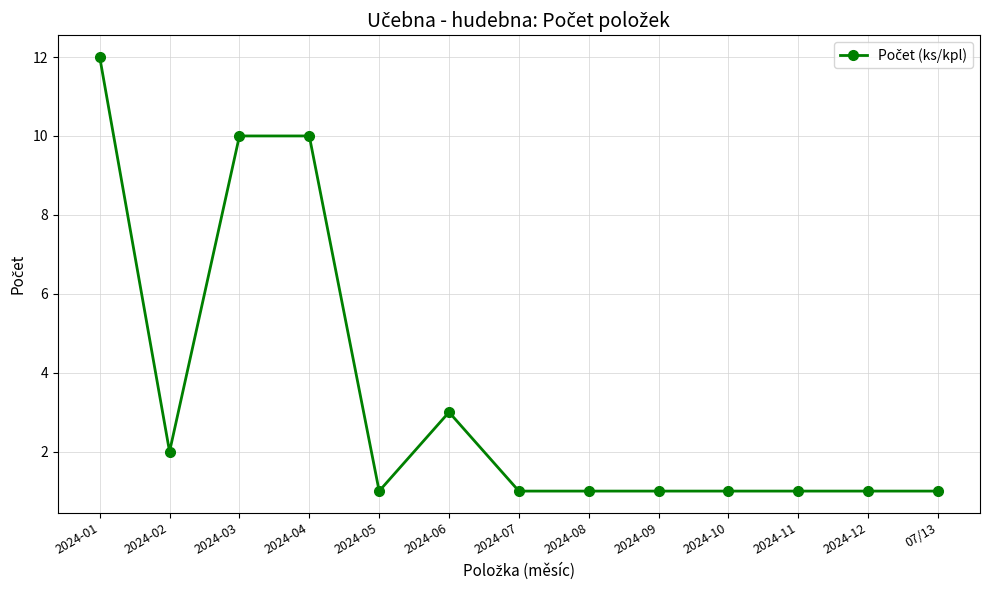

How many lines are shown in the chart?

1